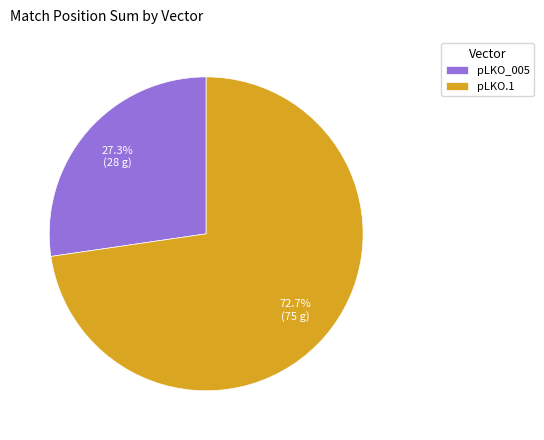

To the nearest percent, what is the difference between the largest and smallest slice percentages?

45%